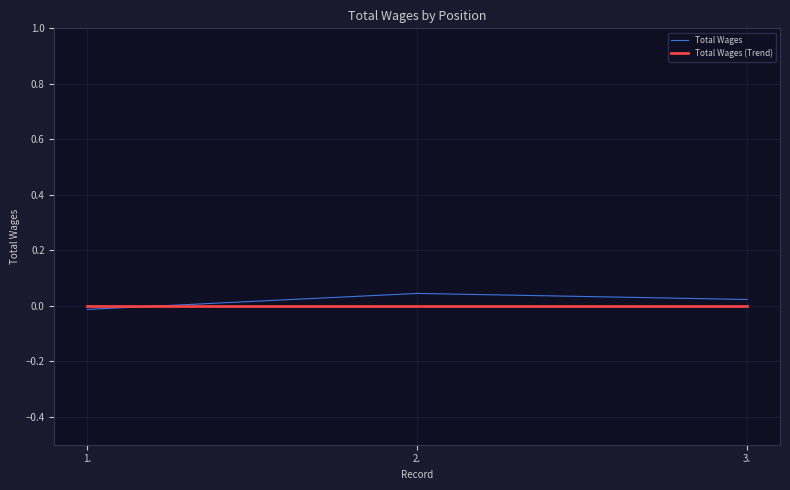

Rank the series by their average value, from highest to lowest.

Total Wages, Total Wages (Trend)